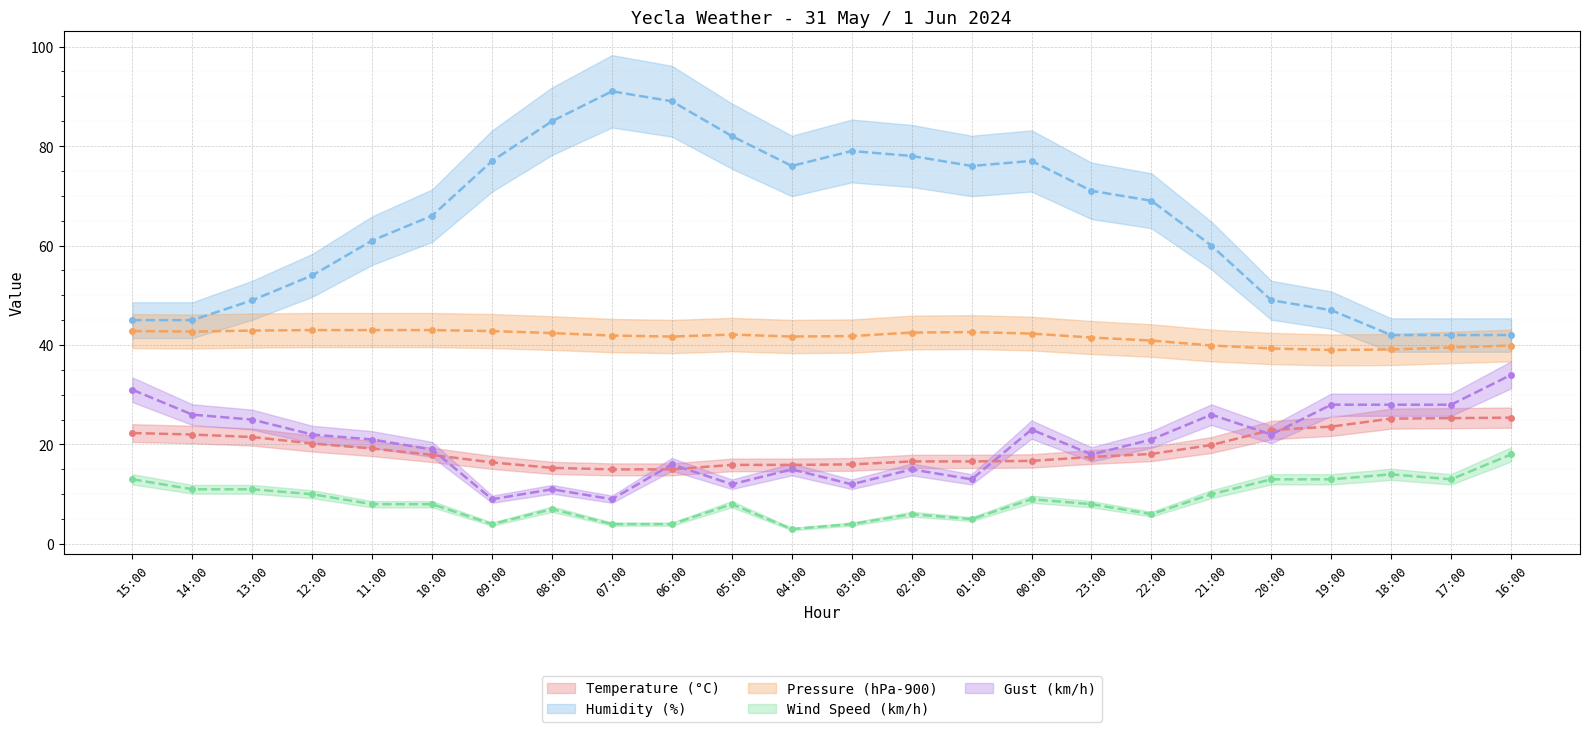

Which series has the largest total across all categories?

Humidity (%) (line)